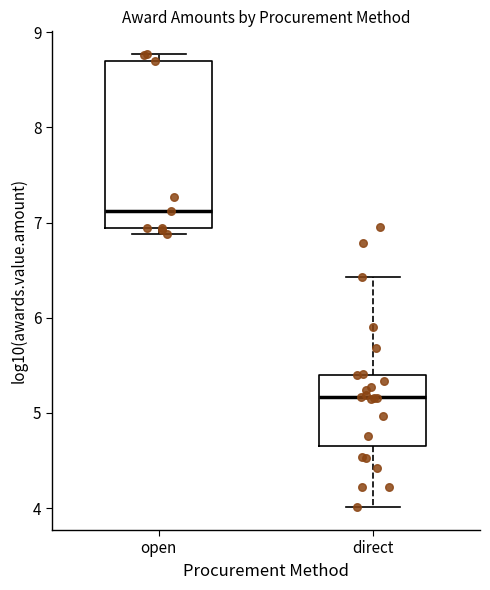

Reading left to right, transcribe this box plot: for each box, give where its median line is, the range the box spans, and where its two whiskers end, as read against the y-axis. The values are not printed on the chart, so give them approximately, as read against the axis.

open: median 7.1, box 6.9 to 8.7, whiskers 6.9 (just below the box's lower edge) to 8.8
direct: median 5.2, box 4.6 to 5.4, whiskers 4.0 to 6.4